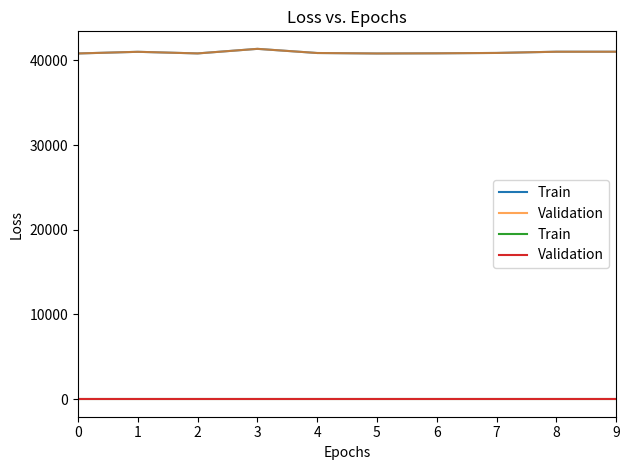

What is the minimum value shown in the chart?

1